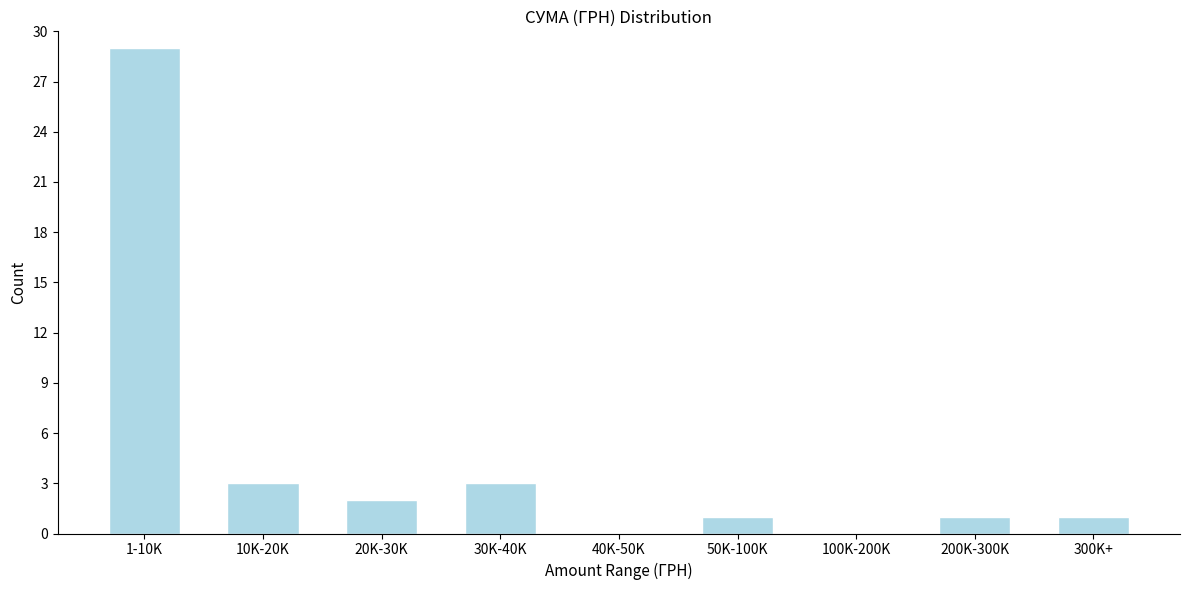

Reading left to right, extract all data points from this chart.

1-10K=29	10K-20K=3	20K-30K=2	30K-40K=3	40K-50K=0	50K-100K=1	100K-200K=0	200K-300K=1	300K+=1